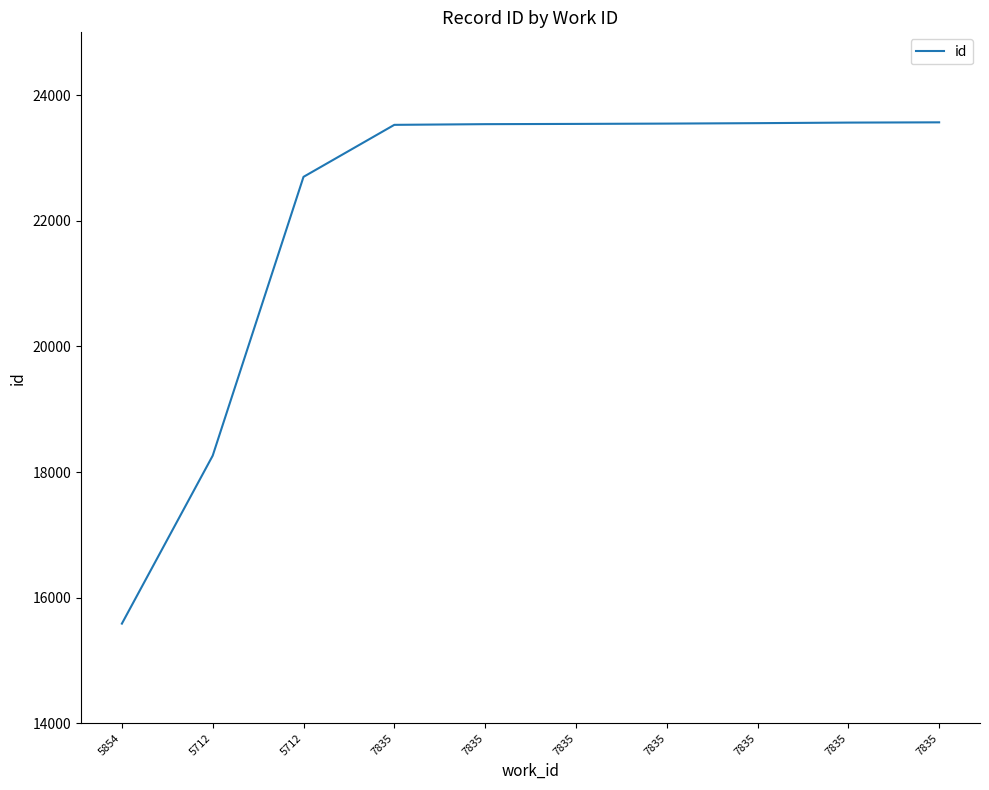

What value does the data have at 7835?

23567